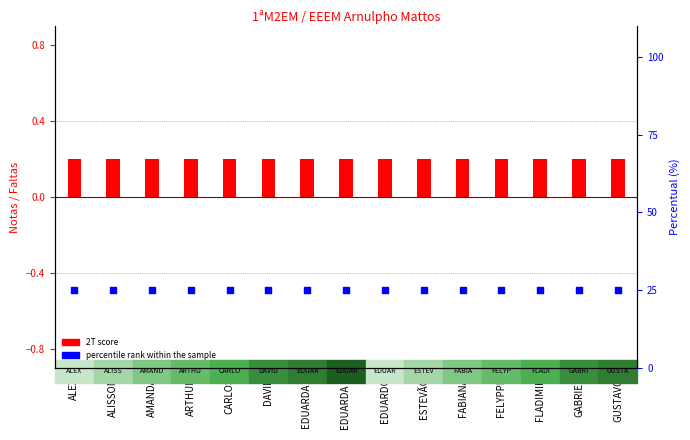

Is the value of percentile rank within the sample at DAVID greater than the value of 2T (normalized) at FELYPPE?

Yes